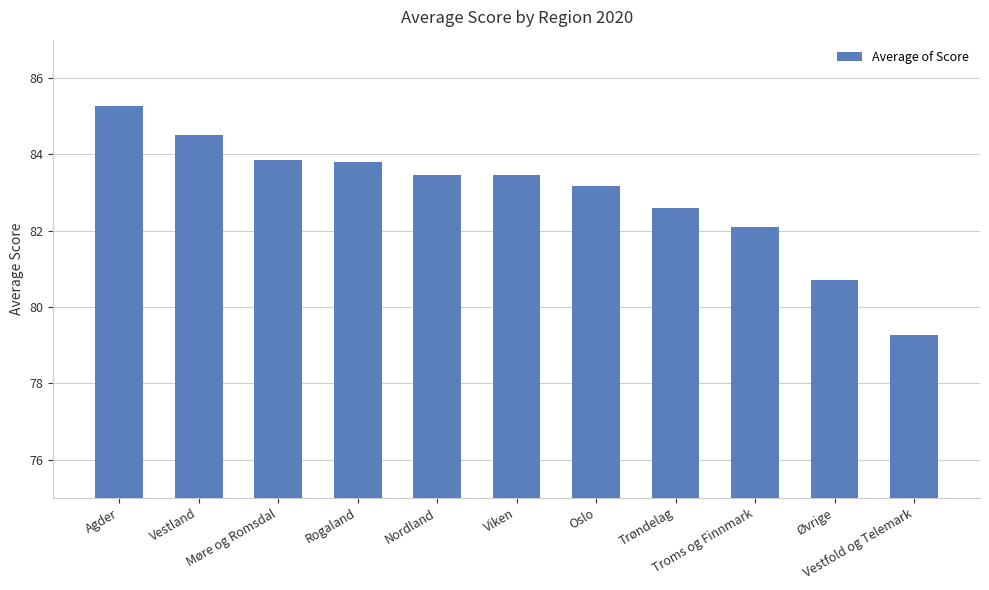

At which label does the data first exceed 83?

Agder